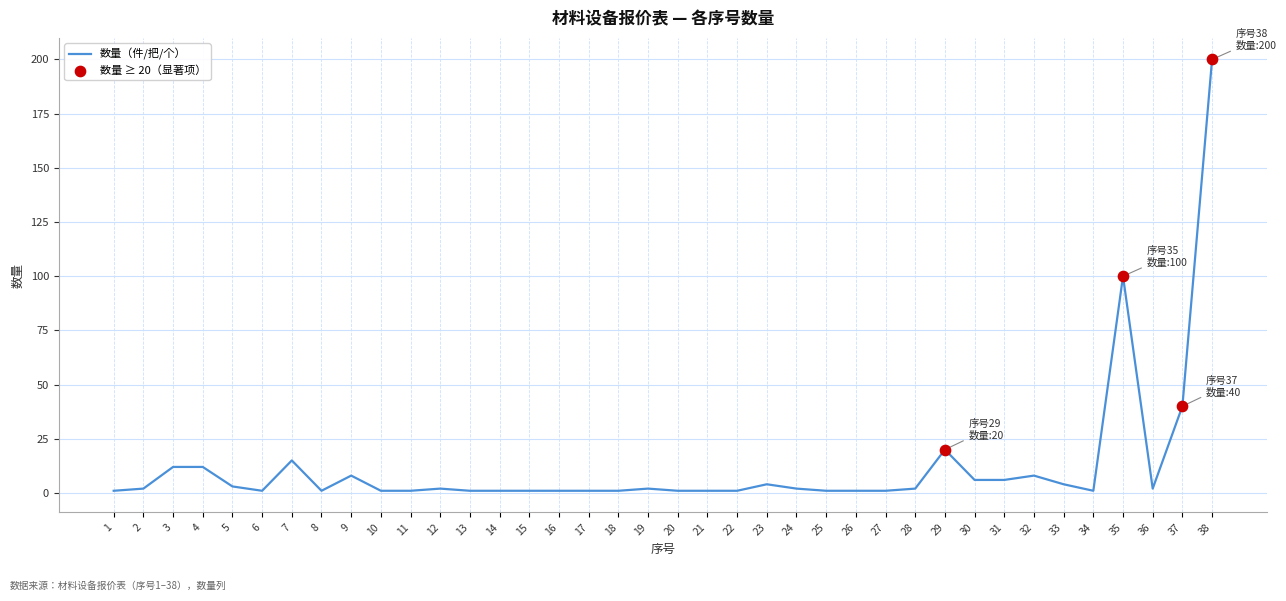

Approximately how many times larger is the value at 28 compared to 14?

2.0